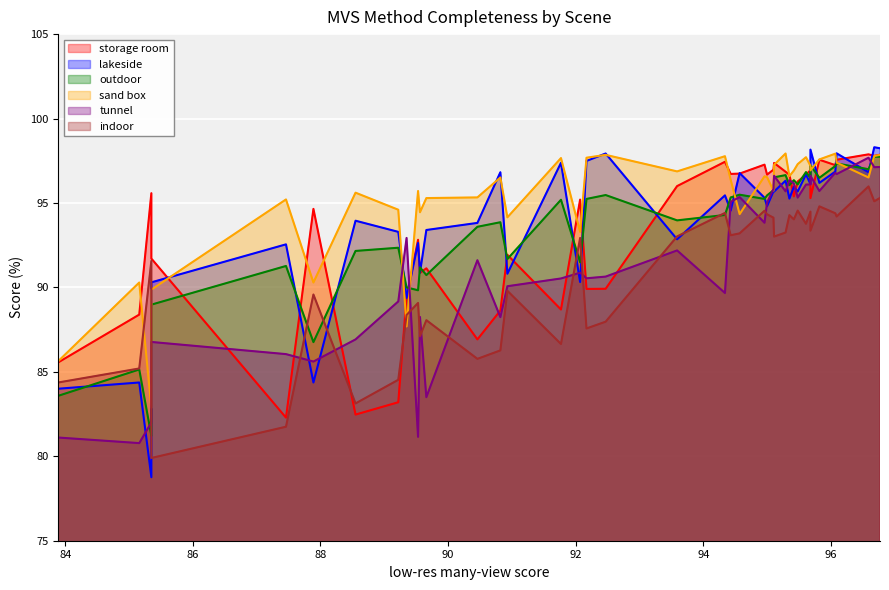

After their last crossing, which series has the higher values: outdoor or sand box?

sand box